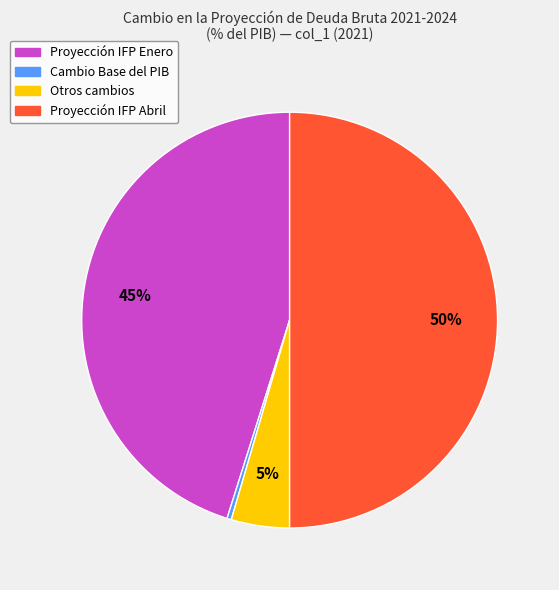

To the nearest percent, what percentage of the pie is Proyección IFP Abril?

50%